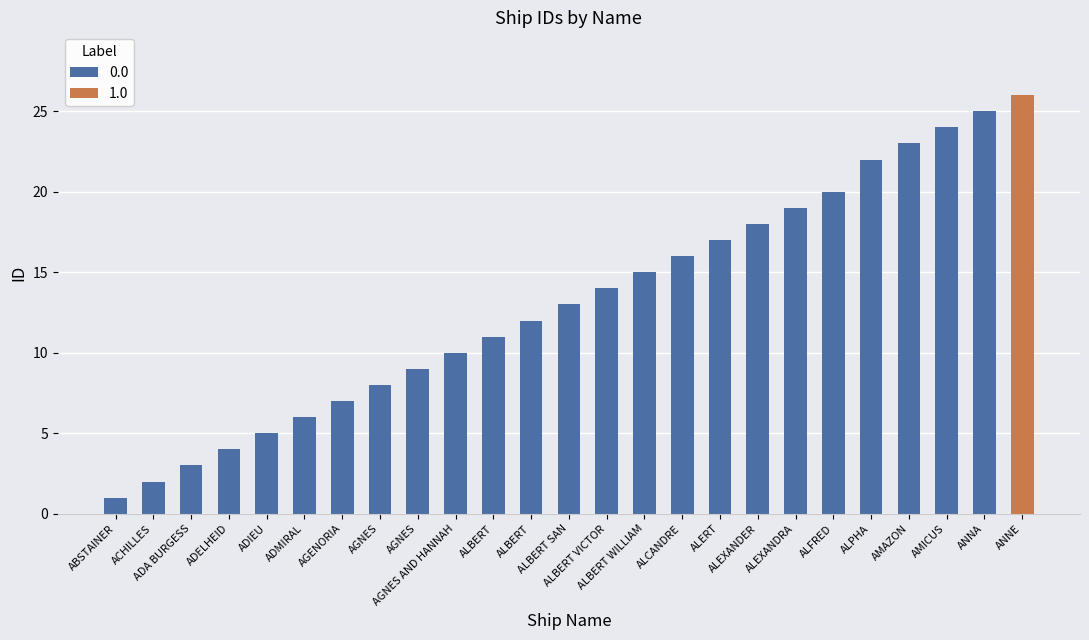

The chart shows a value of 38 at AMICUS. True or false?

False